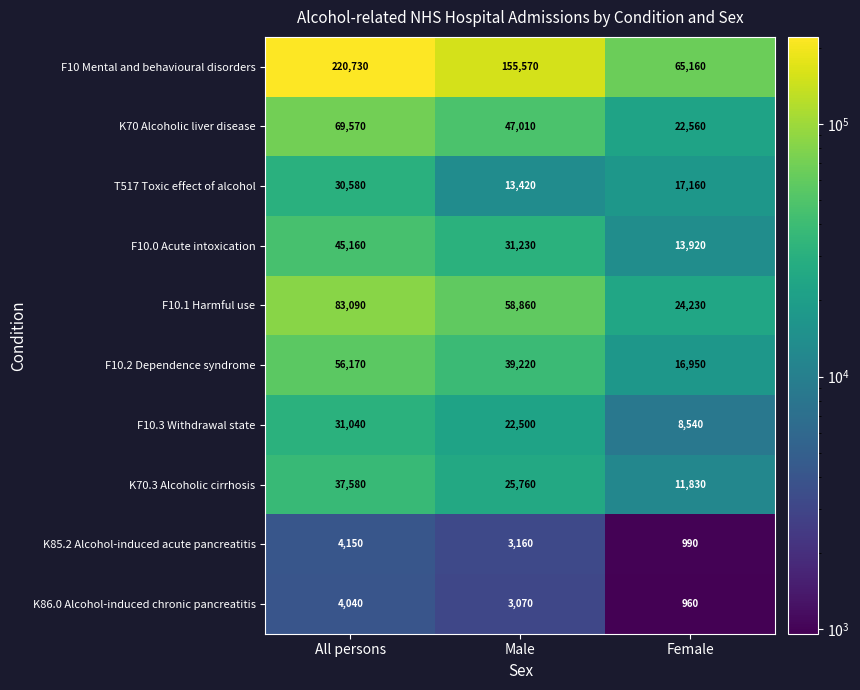

List the series in order of their peak value, lowest first.

K86.0 Alcohol-induced chronic pancreatitis, K85.2 Alcohol-induced acute pancreatitis, T517 Toxic effect of alcohol, F10.3 Withdrawal state, K70.3 Alcoholic cirrhosis, F10.0 Acute intoxication, F10.2 Dependence syndrome, K70 Alcoholic liver disease, F10.1 Harmful use, F10 Mental and behavioural disorders